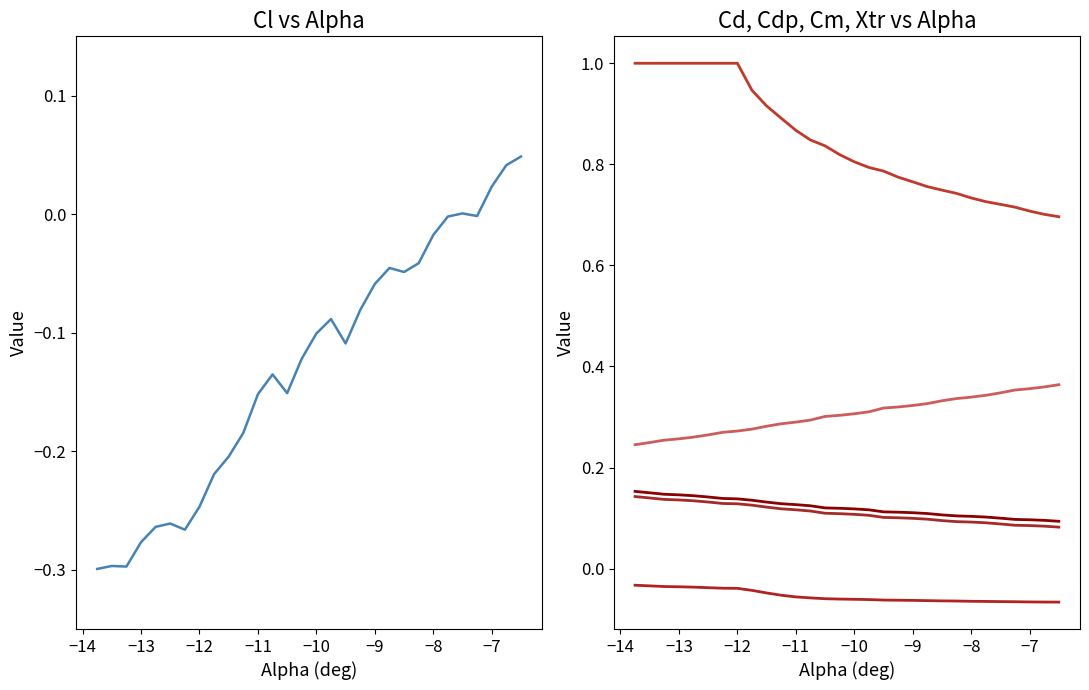

Reading left to right, what are all the values shown in this chart?

Cl: -0.3	-0.3	-0.3	-0.3	-0.3	-0.3	-0.3	-0.2	-0.2	-0.2	-0.2	-0.2	-0.1	-0.2	-0.1	-0.1	-0.1	-0.1	-0.1	-0.1	-0.0	-0.0	-0.0	-0.0	-0.0	0.0	-0.0	0.0	0.0	0.0
Cd: 0.2	0.1	0.1	0.1	0.1	0.1	0.1	0.1	0.1	0.1	0.1	0.1	0.1	0.1	0.1	0.1	0.1	0.1	0.1	0.1	0.1	0.1	0.1	0.1	0.1	0.1	0.1	0.1	0.1	0.1
Cdp: 0.1	0.1	0.1	0.1	0.1	0.1	0.1	0.1	0.1	0.1	0.1	0.1	0.1	0.1	0.1	0.1	0.1	0.1	0.1	0.1	0.1	0.1	0.1	0.1	0.1	0.1	0.1	0.1	0.1	0.1
Cm: -0.0	-0.0	-0.0	-0.0	-0.0	-0.0	-0.0	-0.0	-0.0	-0.0	-0.1	-0.1	-0.1	-0.1	-0.1	-0.1	-0.1	-0.1	-0.1	-0.1	-0.1	-0.1	-0.1	-0.1	-0.1	-0.1	-0.1	-0.1	-0.1	-0.1
Top_Xtr: 1.0	1.0	1.0	1.0	1.0	1.0	1.0	1.0	0.9	0.9	0.9	0.9	0.8	0.8	0.8	0.8	0.8	0.8	0.8	0.8	0.8	0.7	0.7	0.7	0.7	0.7	0.7	0.7	0.7	0.7
Bot_Xtr: 0.2	0.2	0.3	0.3	0.3	0.3	0.3	0.3	0.3	0.3	0.3	0.3	0.3	0.3	0.3	0.3	0.3	0.3	0.3	0.3	0.3	0.3	0.3	0.3	0.3	0.3	0.4	0.4	0.4	0.4